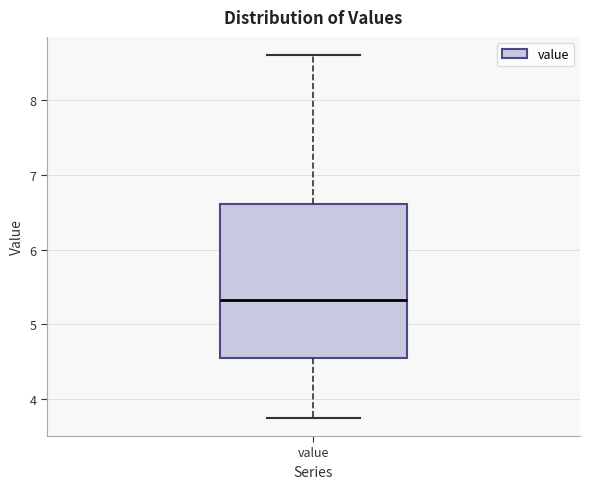

Transcribe this box plot: give where the median line is, the range the box spans, and where the two whiskers end, as read against the y-axis. The values are not printed on the chart, so give them approximately, as read against the axis.

median 5.3, box 4.5 to 6.6, whiskers 3.8 to 8.6